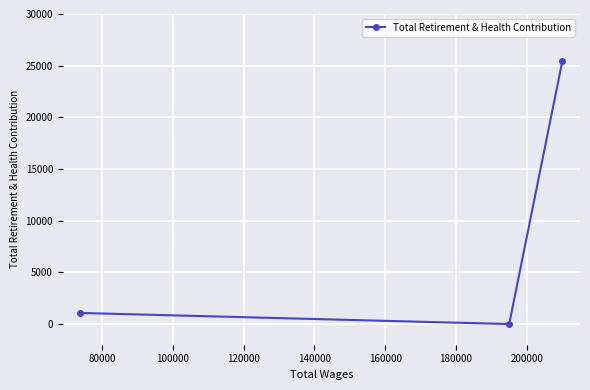

How many positive values are there?

2